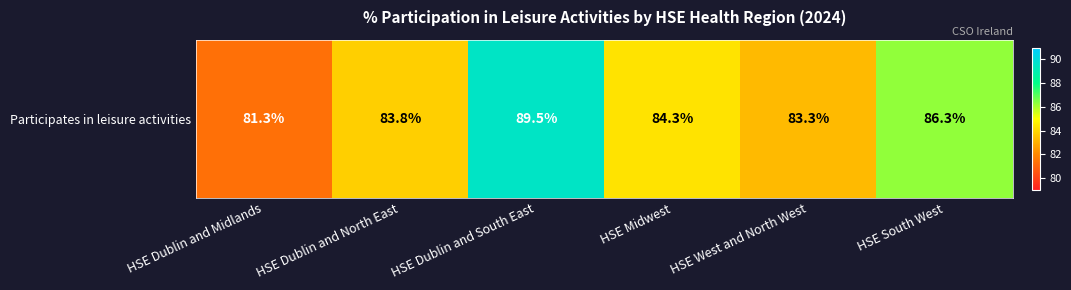

How many values are below 84?

3